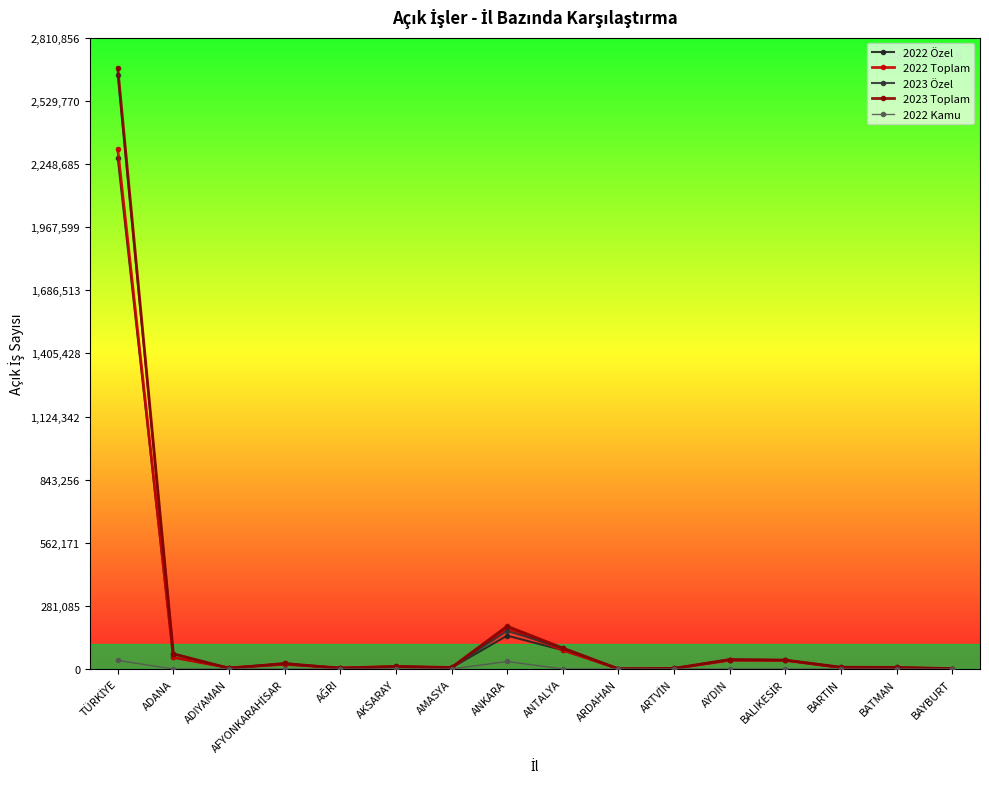

How many data points does each series have?

16